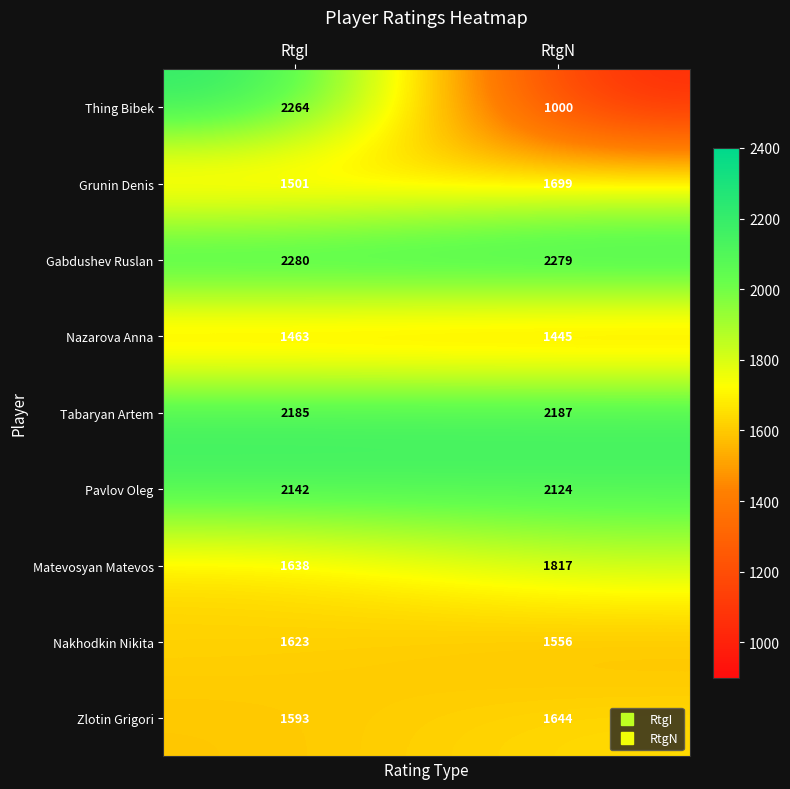

Which series has the largest total across all categories?

Gabdushev Ruslan